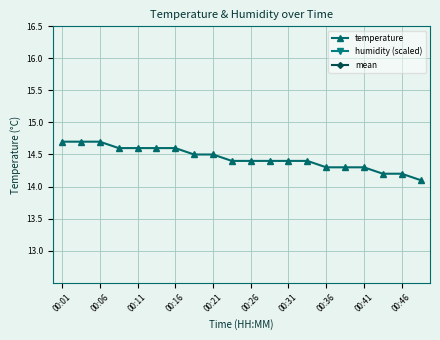

How many lines are shown in the chart?

3